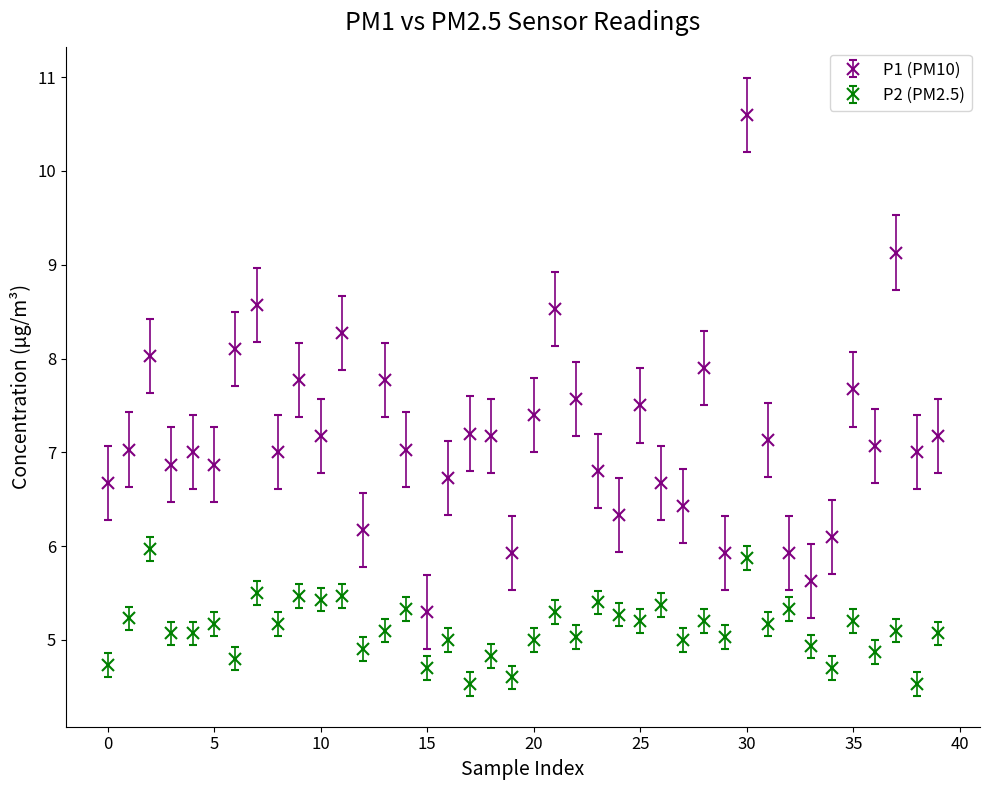

What are all the series names shown in the legend?

P1 (PM10), P2 (PM2.5)